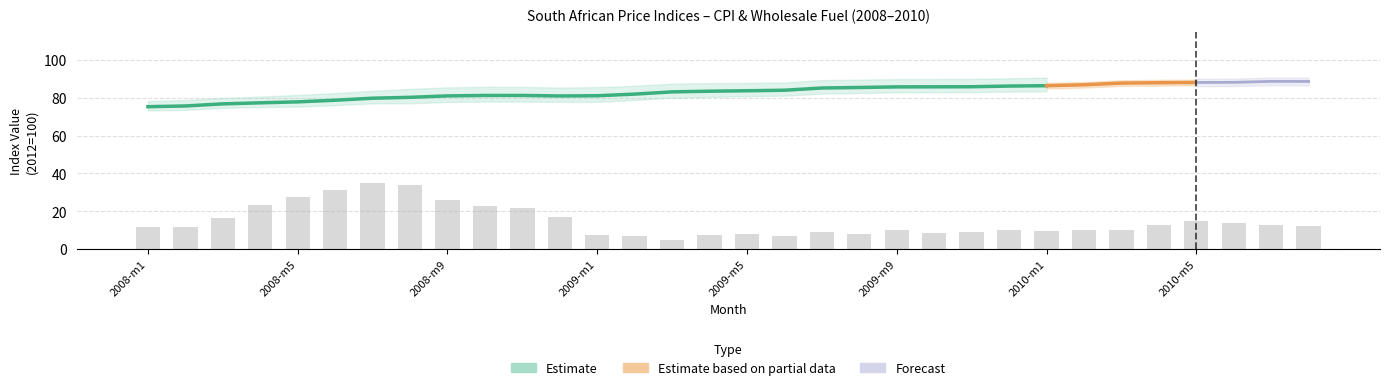

True or false: Port Elizabeth CPI has a value of 113.8 at 9.

False